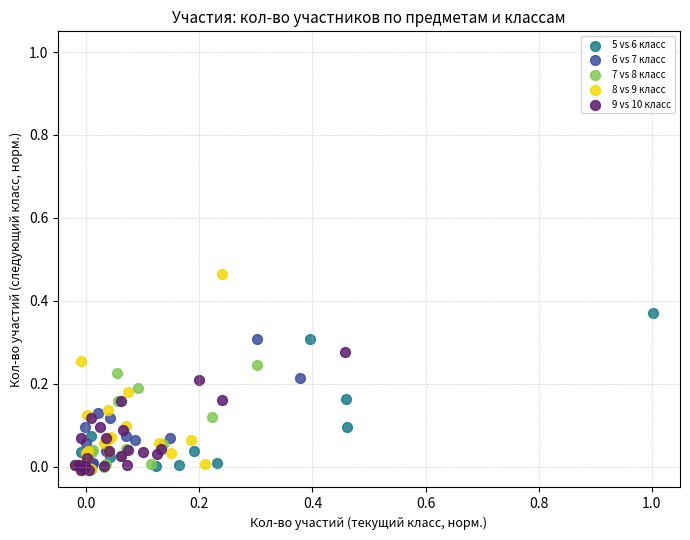

What are all the series names shown in the legend?

5 vs 6 класс, 6 vs 7 класс, 7 vs 8 класс, 8 vs 9 класс, 9 vs 10 класс